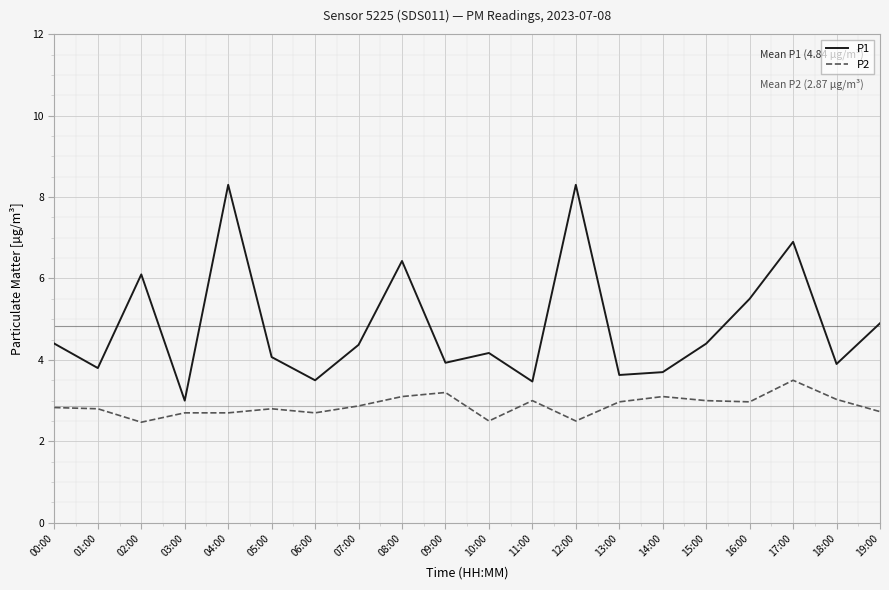

Does the chart have visible grid lines?

Yes